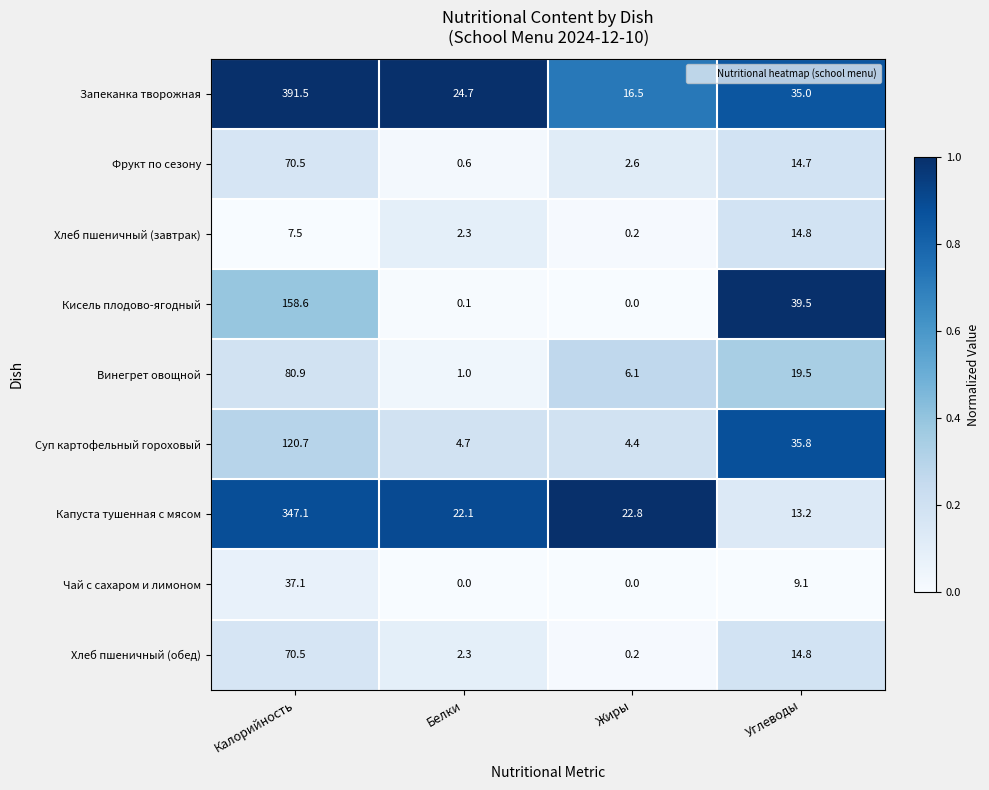

Which label corresponds to the largest value in the chart?

Калорийность